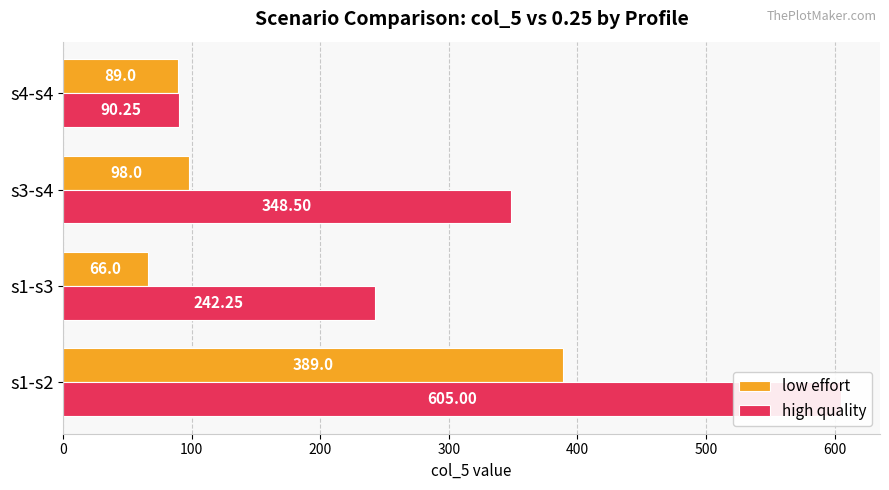

Which series has the widest spread of values?

high quality